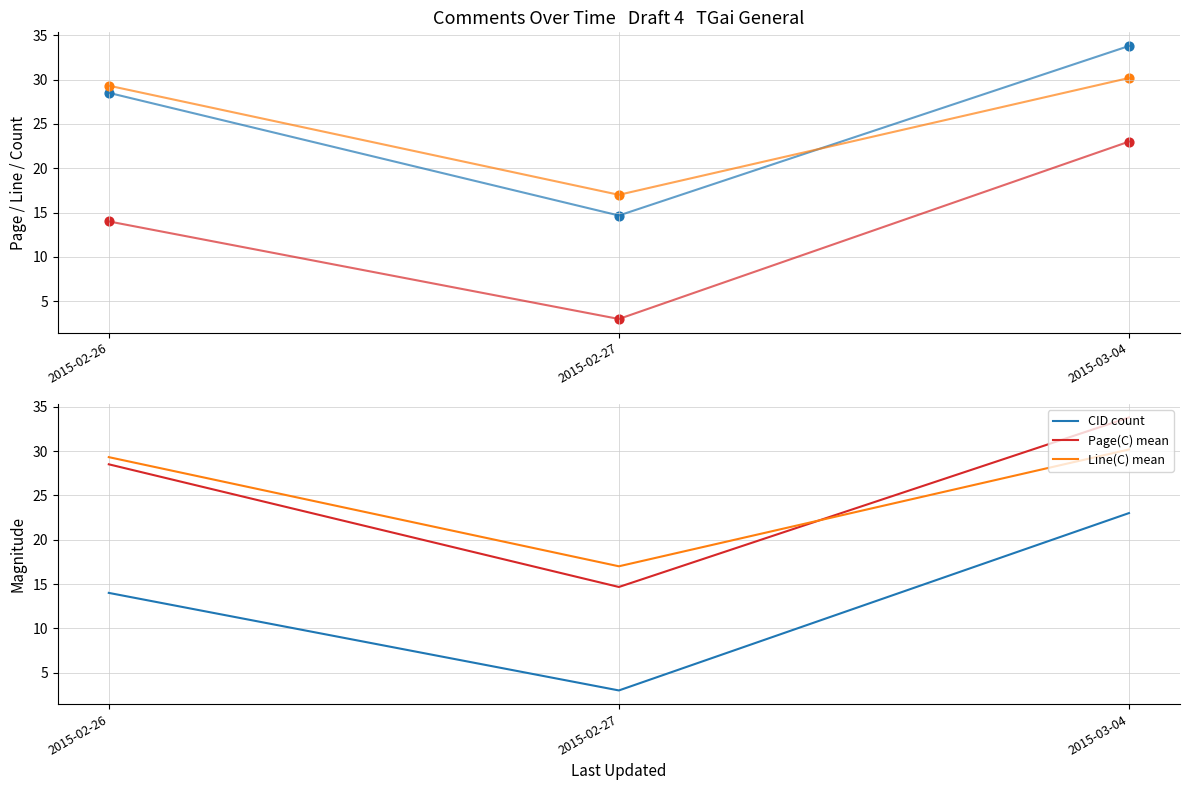

What is the total value across all series at 2015-03-04?

87.0